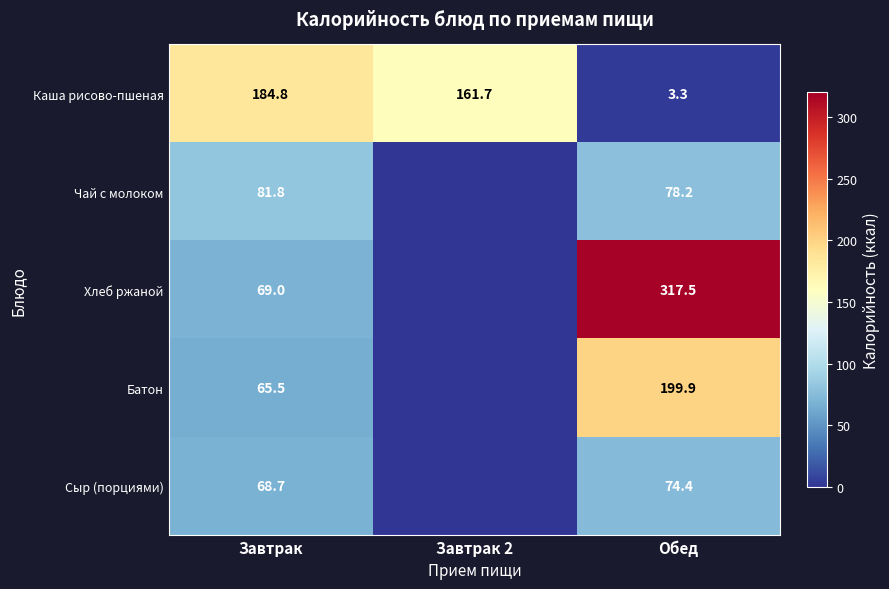

What value does the Каша рисово-пшеная series have at Завтрак 2?

161.7